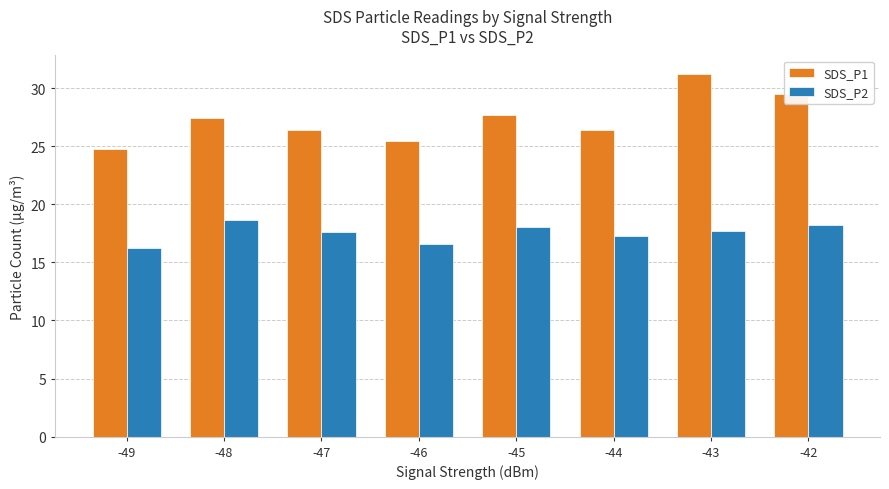

Read the SDS_P1 value at -45.

27.7